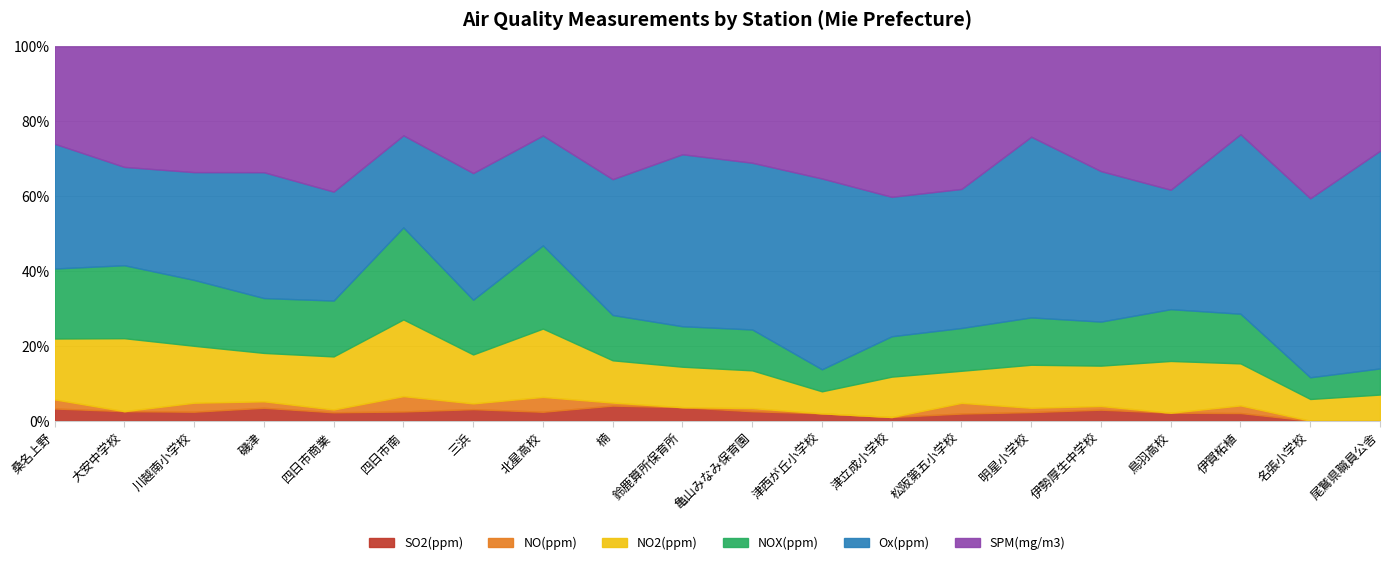

At which category is the sum across all series the highest?

四日市商業